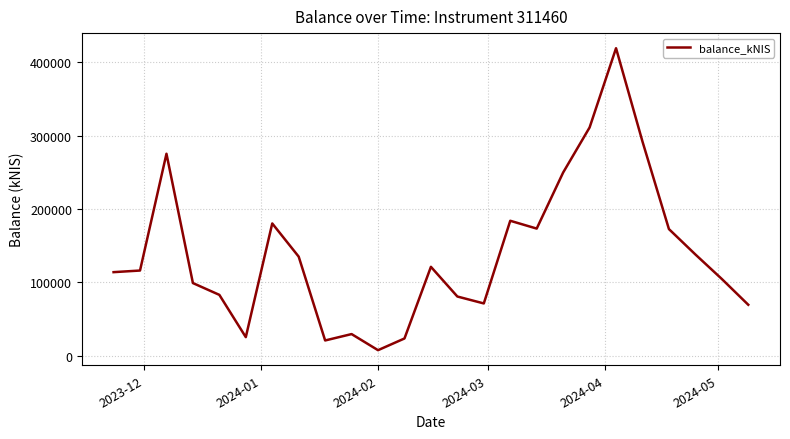

What is the difference between the maximum and minimum values?

411094.3